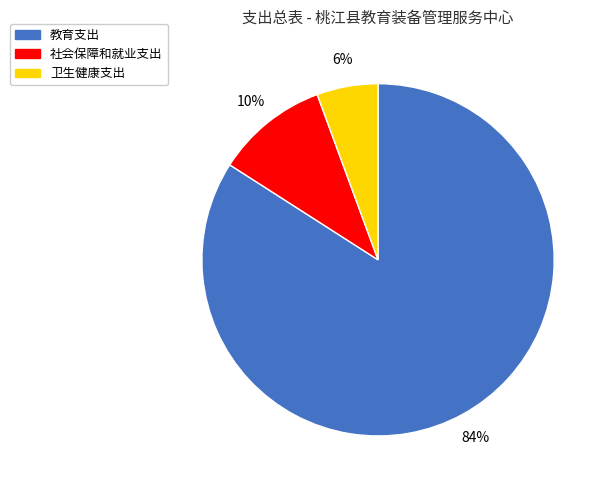

How many segments does this pie chart have?

3